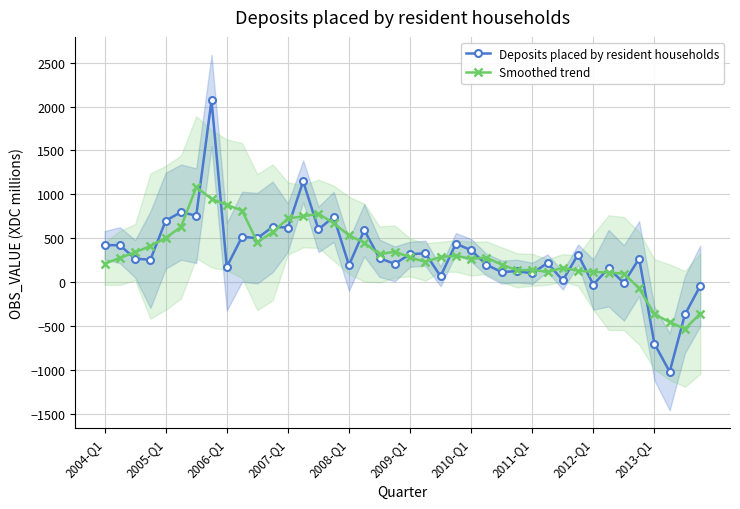

Rank the series by their maximum value, from lowest to highest.

Smoothed trend, Deposits placed by resident households